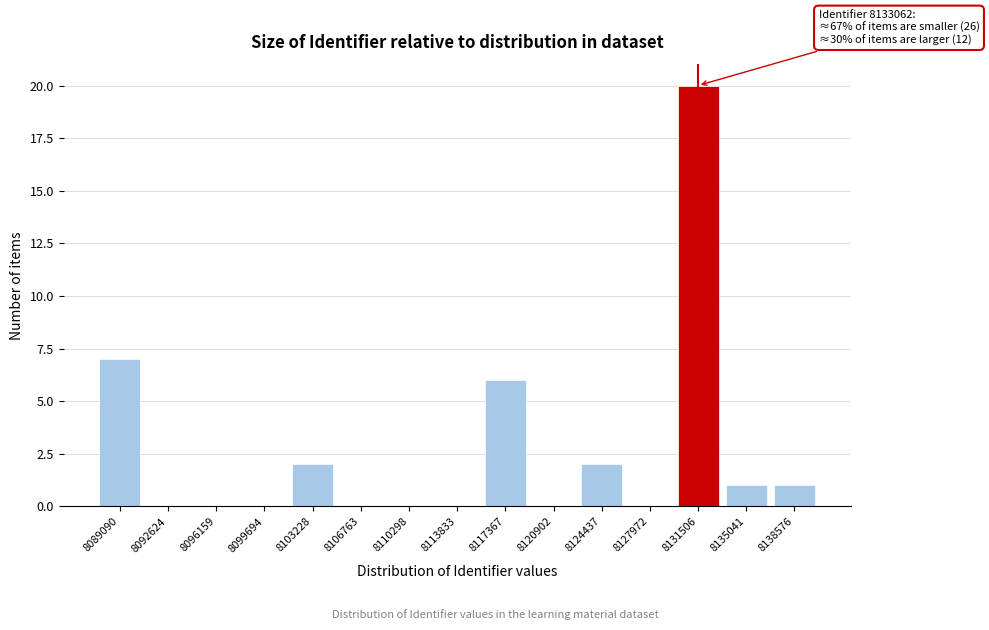

Reading right to left, transcribe all the data shown in this chart.

8138576=1	8135041=1	8131506=20	8127972=0	8124437=2	8120902=0	8117367=6	8113833=0	8110298=0	8106763=0	8103228=2	8099694=0	8096159=0	8092624=0	8089090=7